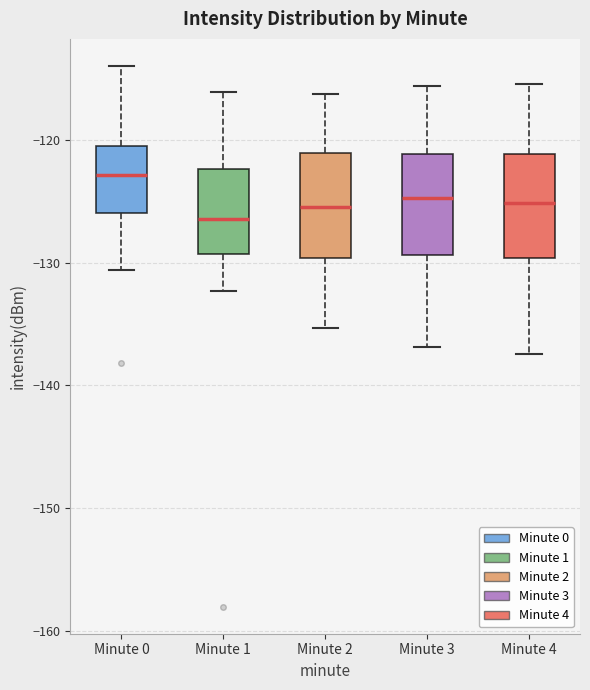

Where does the upper whisker of the box for Minute 3 end on the y-axis? The values are not printed on the chart, so give them approximately, as read against the axis.

-116